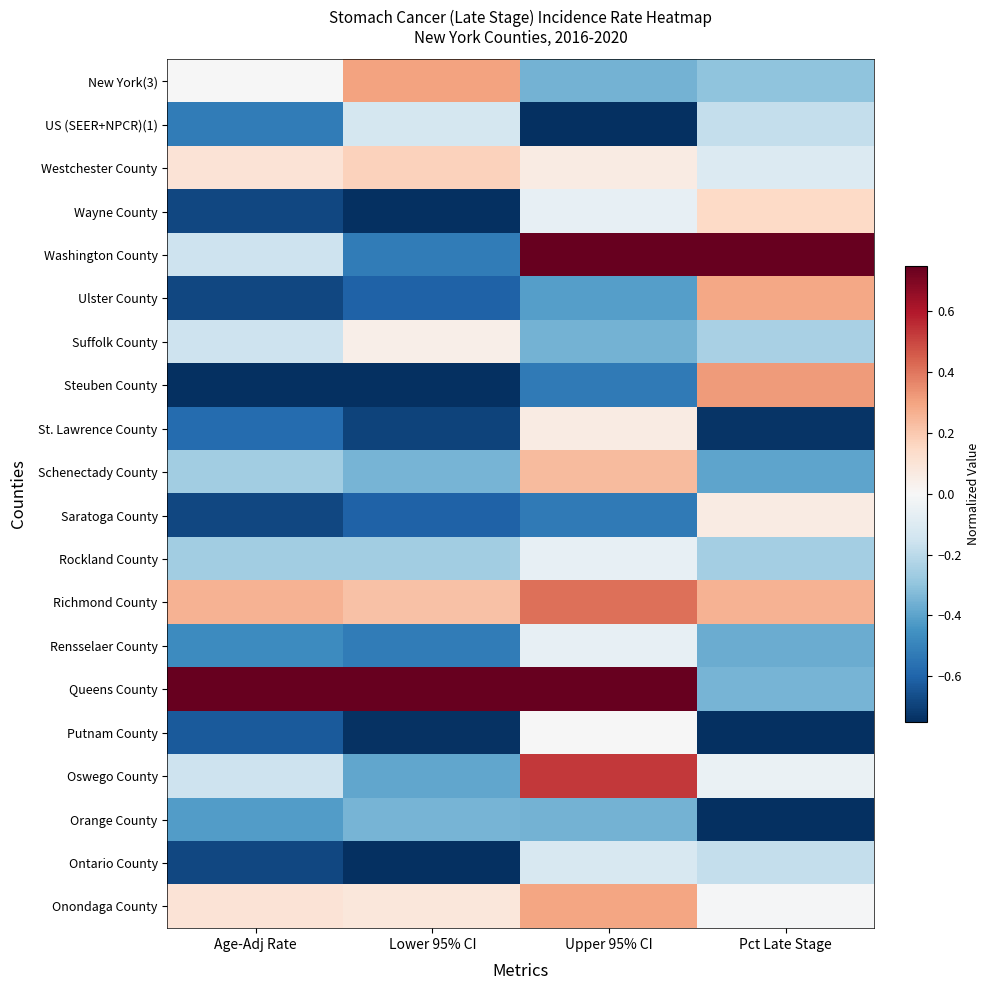

Count the number of data series in this chart.

20